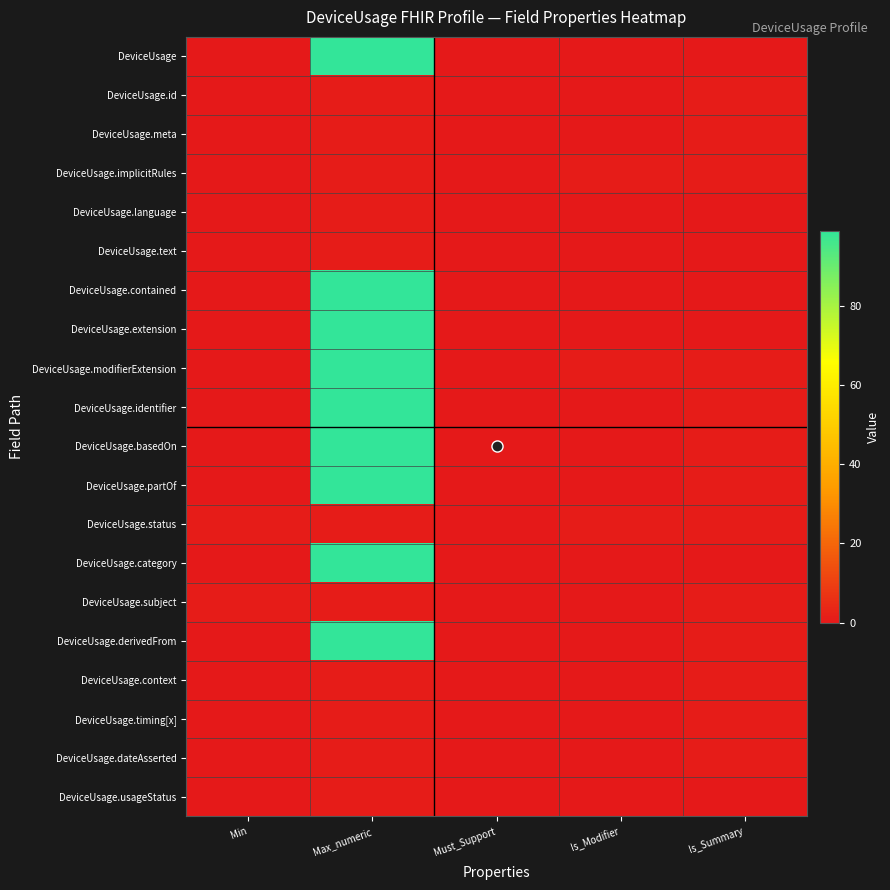

At how many categories does at least one series exceed 48?

1